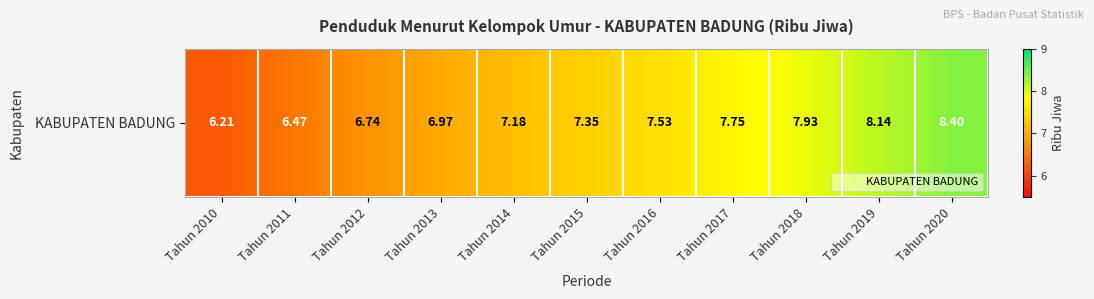

Count the number of values greater than 7.

7